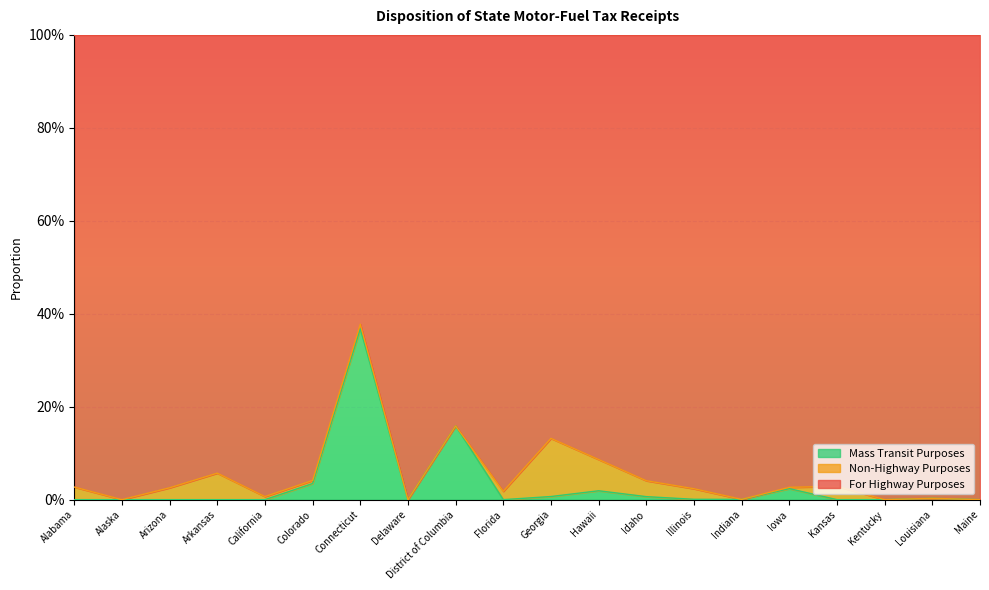

Is the value of Mass Transit Purposes at Kentucky greater than the value of For Highway Purposes at District of Columbia?

No